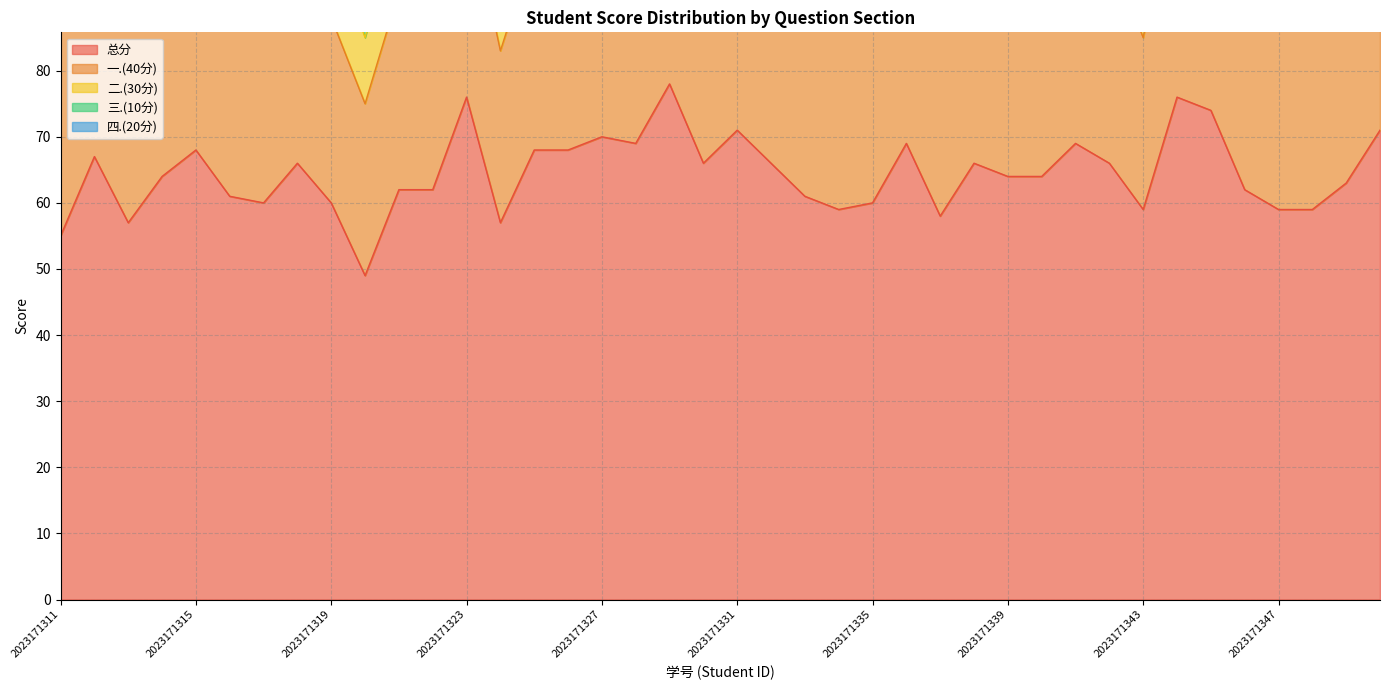

What is the greatest value displayed?

78